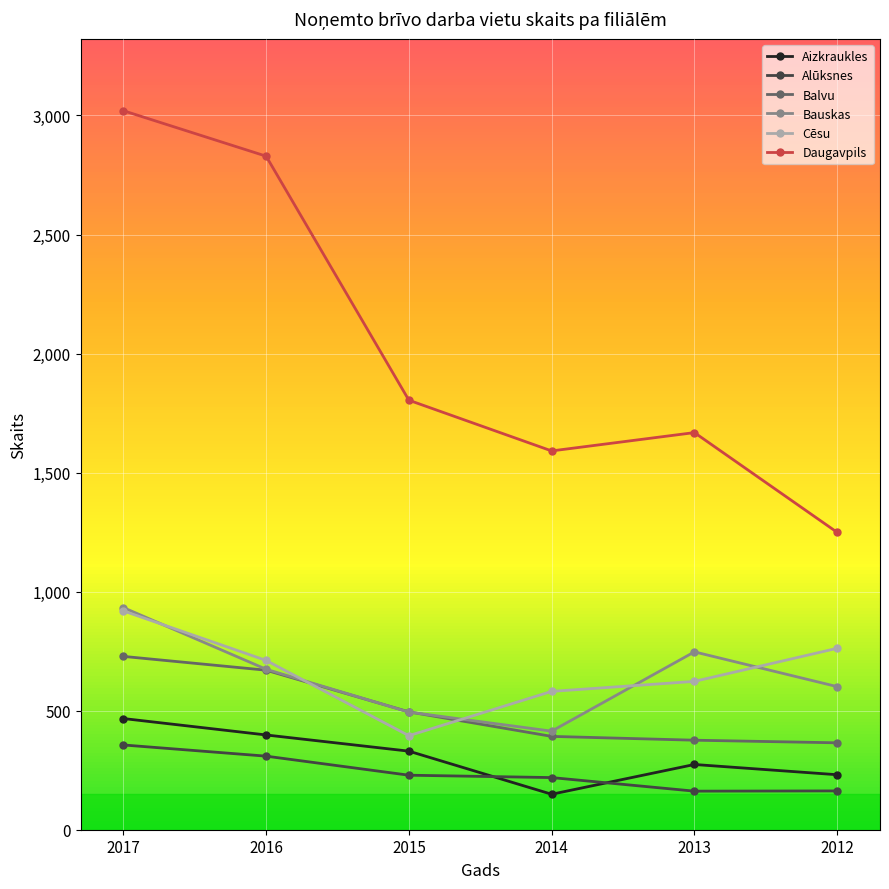

At how many categories does at least one series exceed 2138?

2